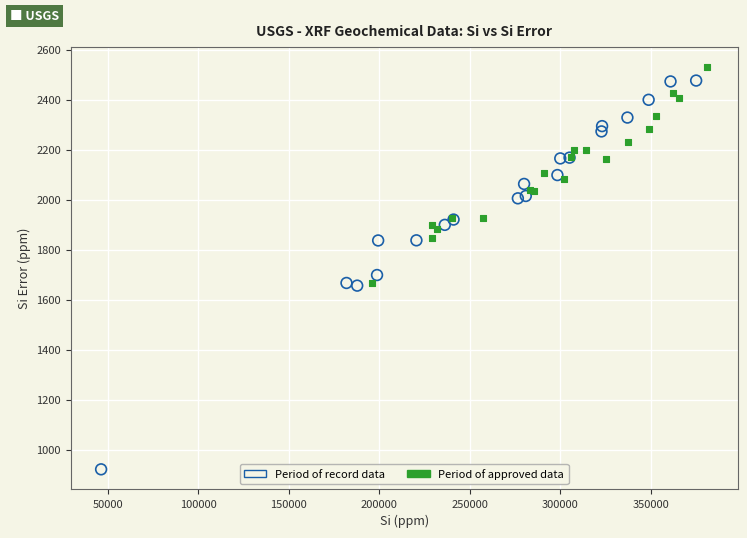

What are all the series names shown in the legend?

Period of record data, Period of approved data